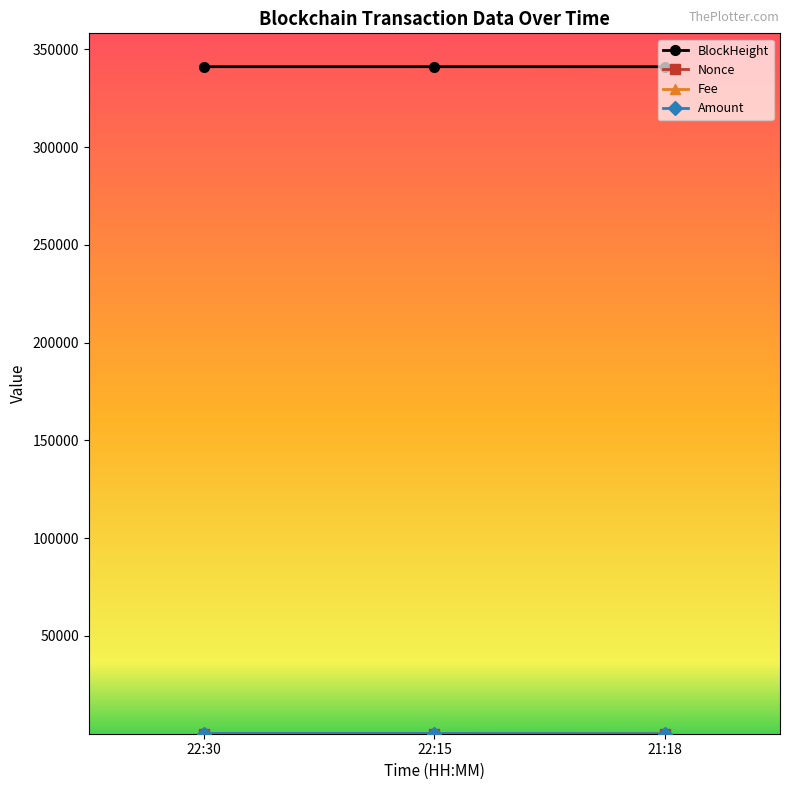

What is the label of the 1st point from the left?

22:30